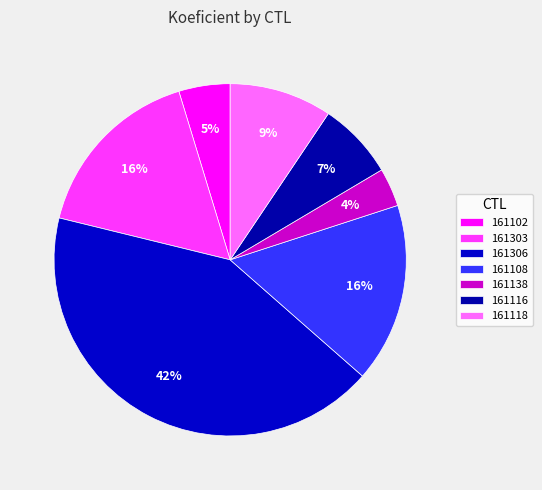

Which slice is the largest?

161306